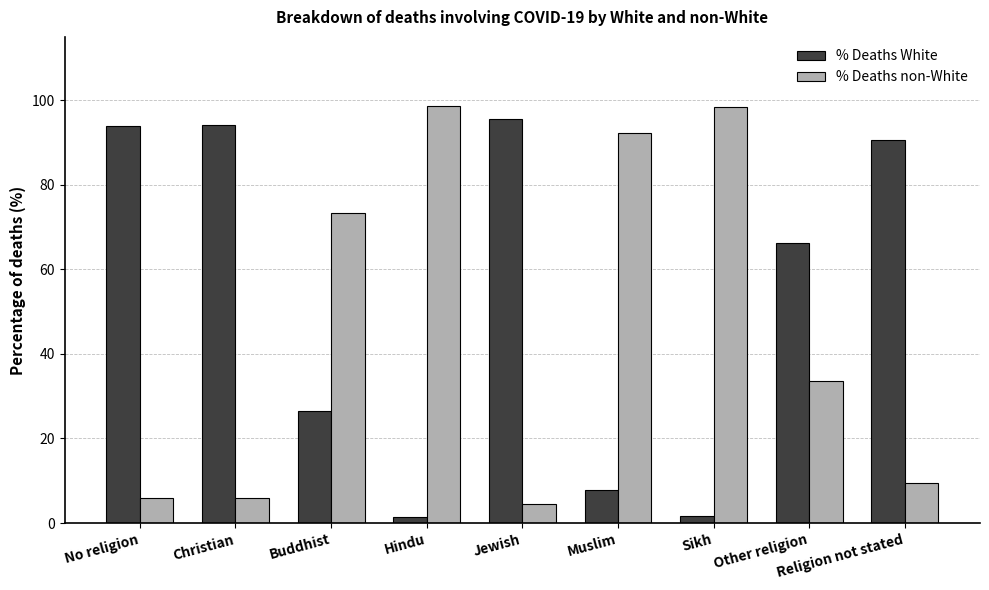

What is the maximum value shown in the chart?

98.6